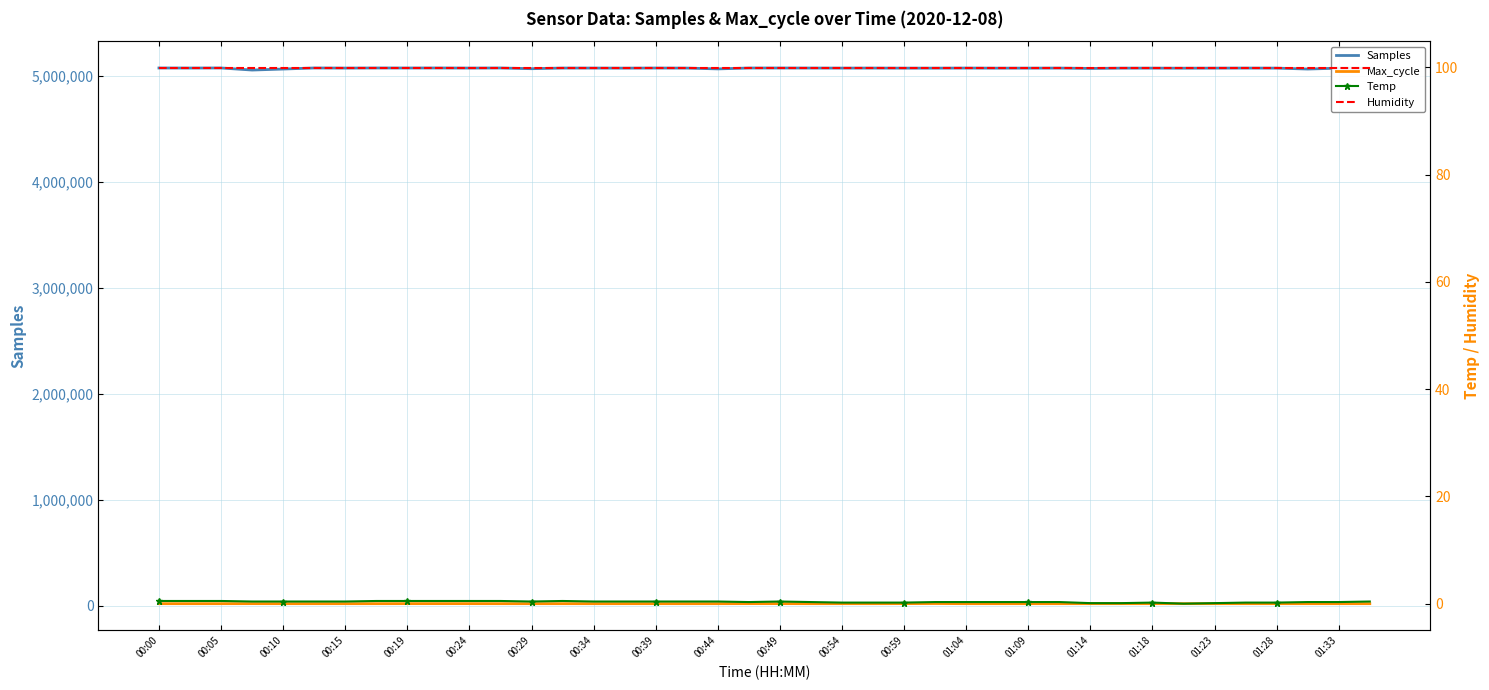

True or false: Humidity has a value of 99.9 at 39.

True